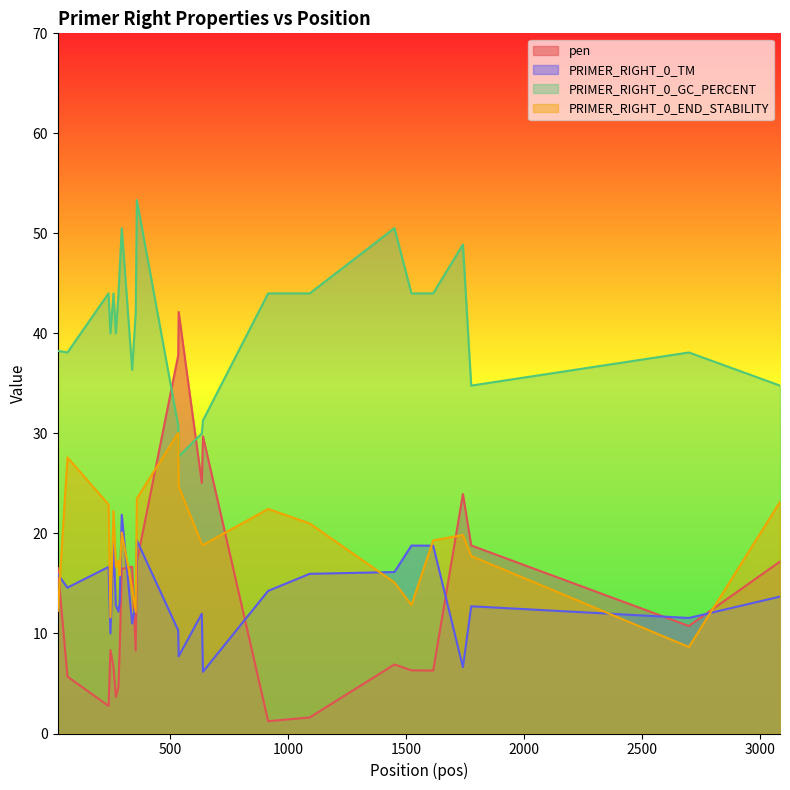

List the series in order of their peak value, highest first.

PRIMER_RIGHT_0_GC_PERCENT, pen, PRIMER_RIGHT_0_END_STABILITY, PRIMER_RIGHT_0_TM